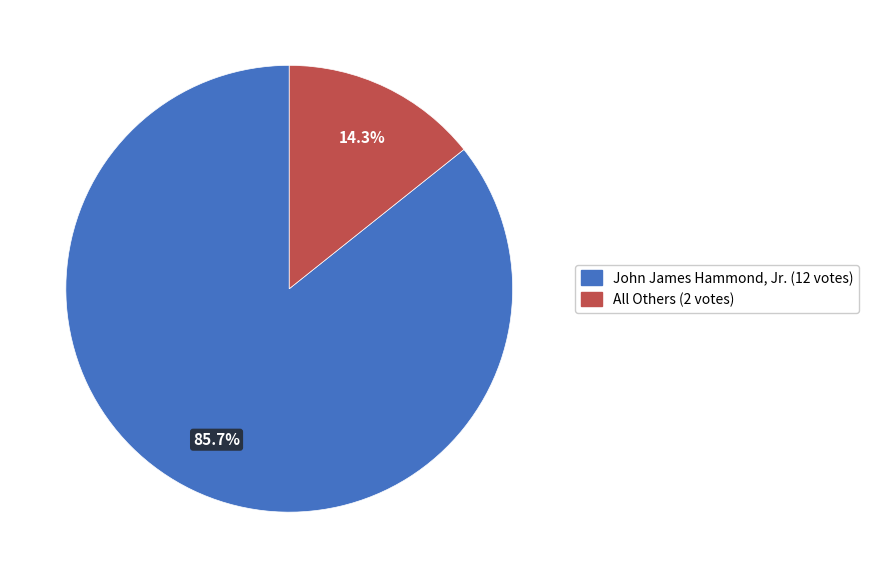

Does any single category account for the majority?

Yes